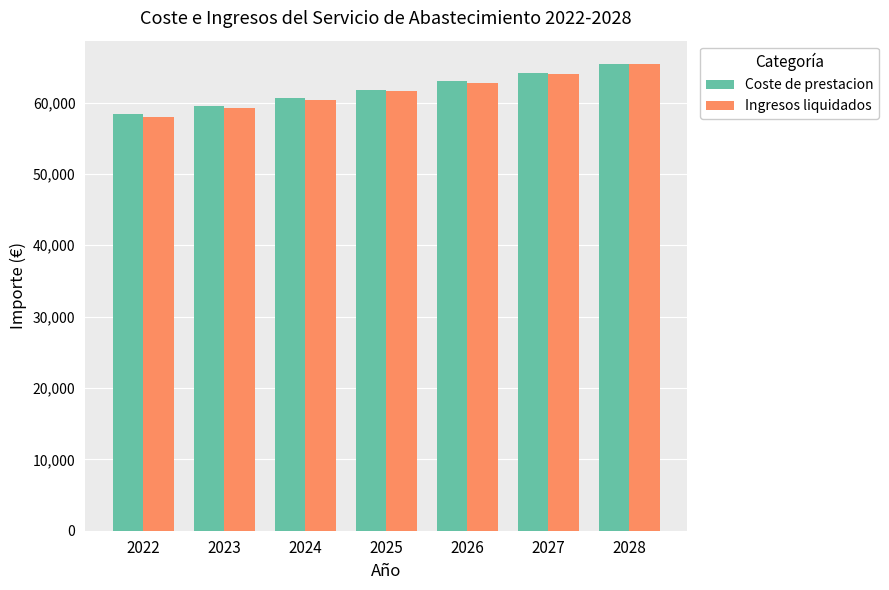

Reading left to right, extract all data points from this chart.

Coste de prestacion: 58414.9	59524.8	60655.7	61808.2	62982.5	64179.2	65398.6
Ingresos liquidados: 58011.7	59171.9	60355.3	61562.4	62793.7	64049.6	65330.6